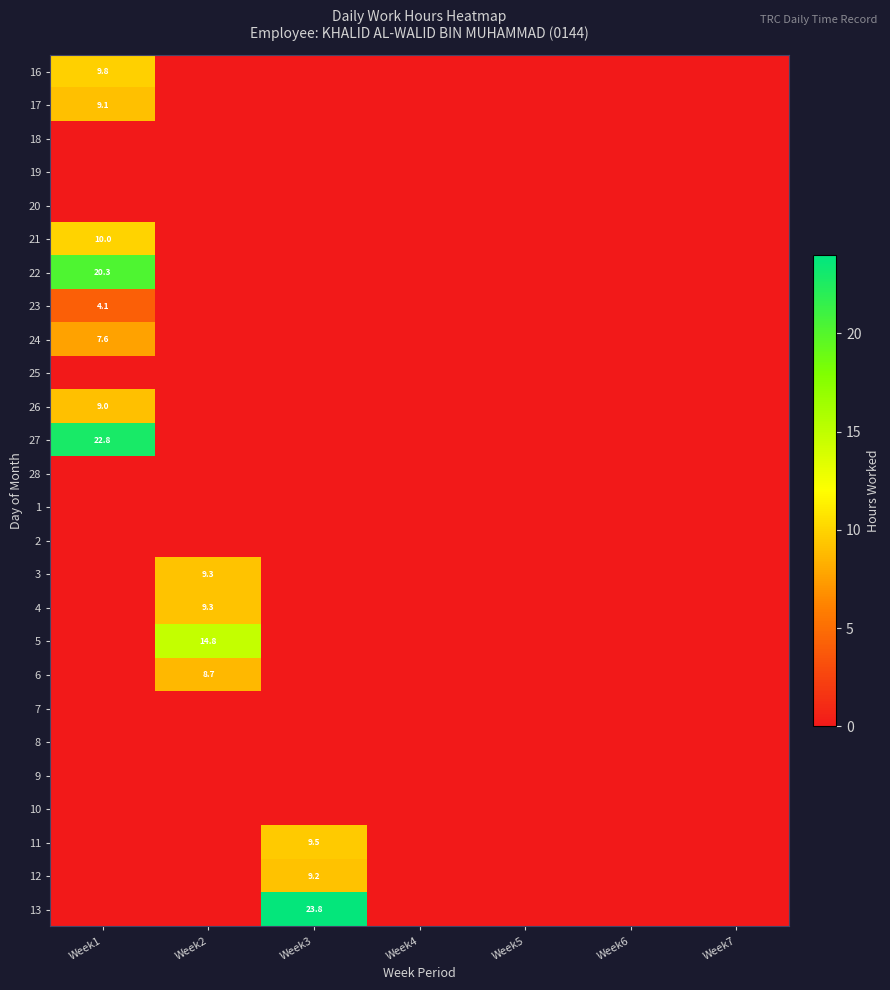

Is it true that 3 equals 9.3 at Week2?

True